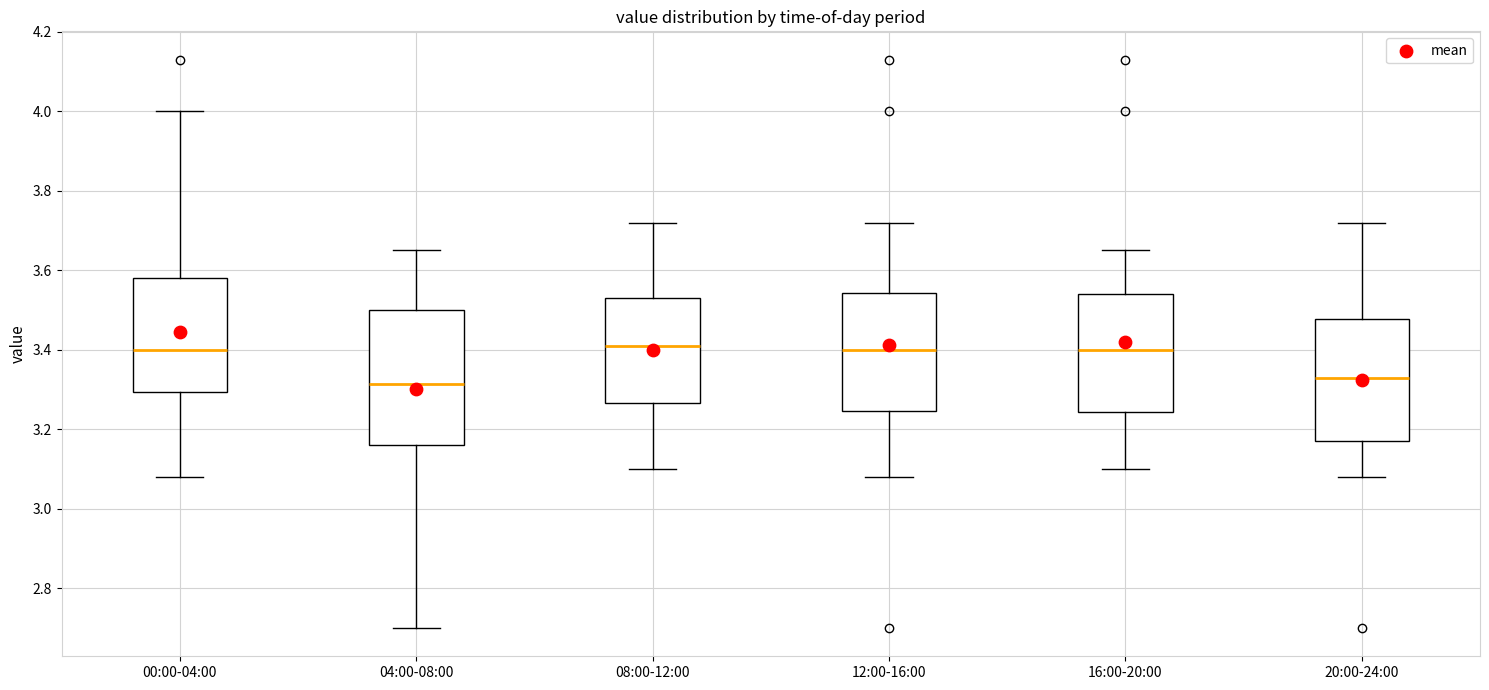

Comparing the boxes themselves (not the whiskers), which one is the tallest?

04:00-08:00